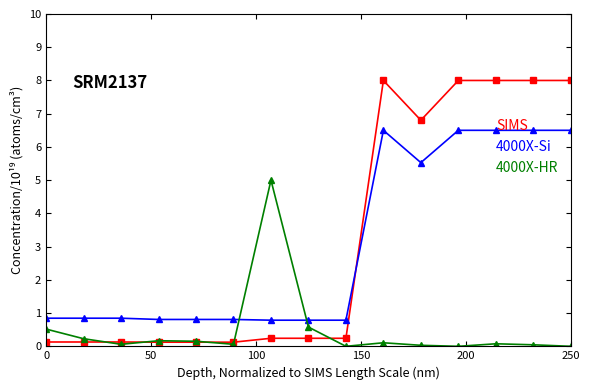

Which series has the largest total across all categories?

SIMS